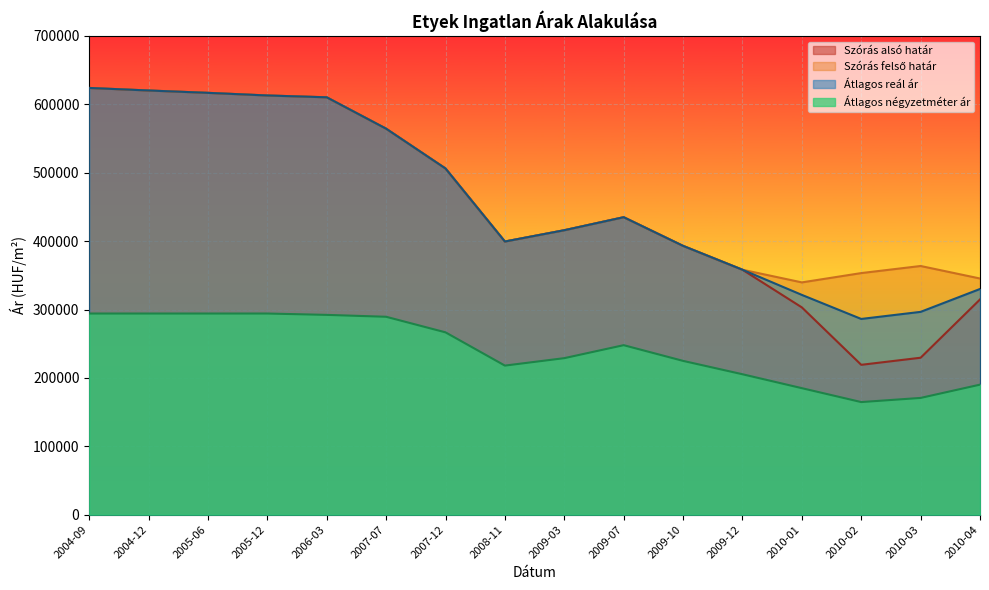

What position from the left is 2009-07?

10